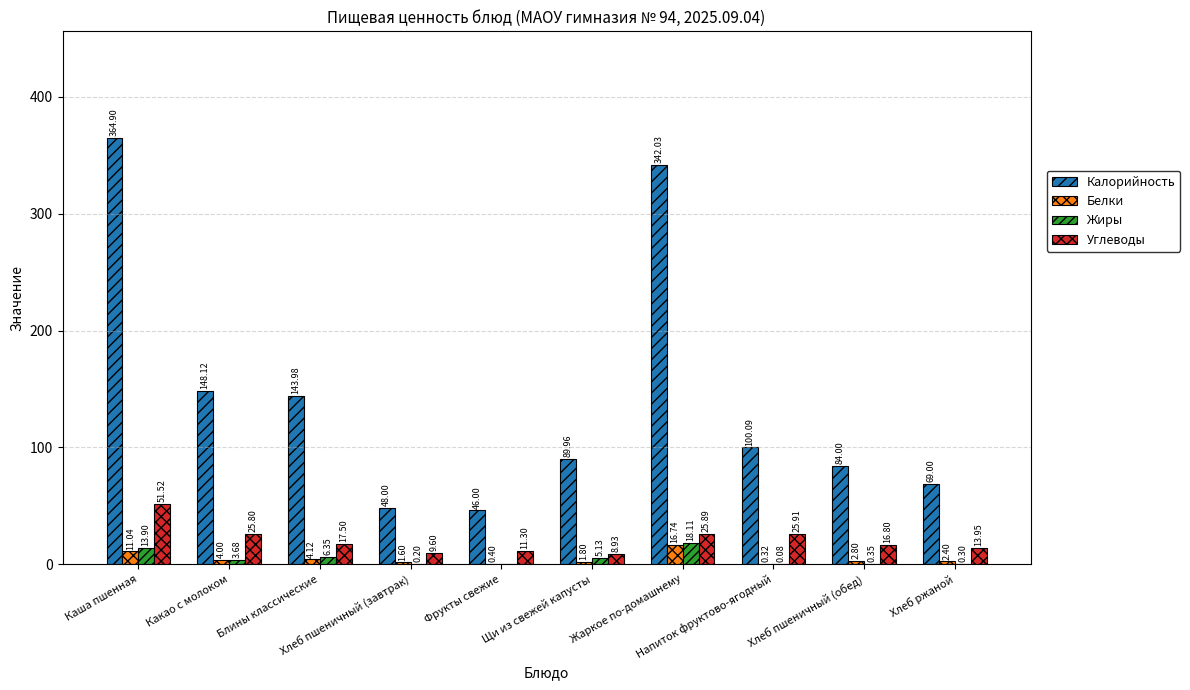

Which series has the largest total across all categories?

Калорийность